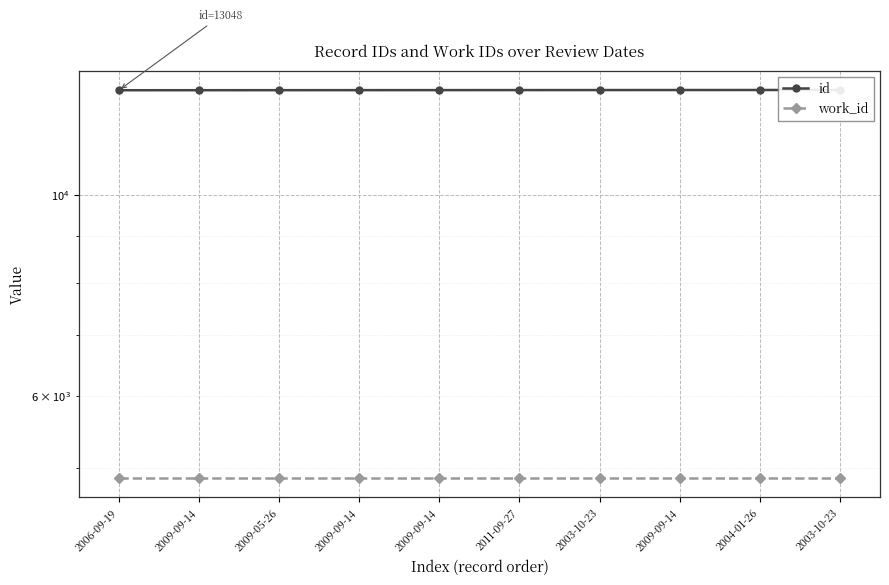

At which category does the chart reach its peak across all series?

2003-10-23